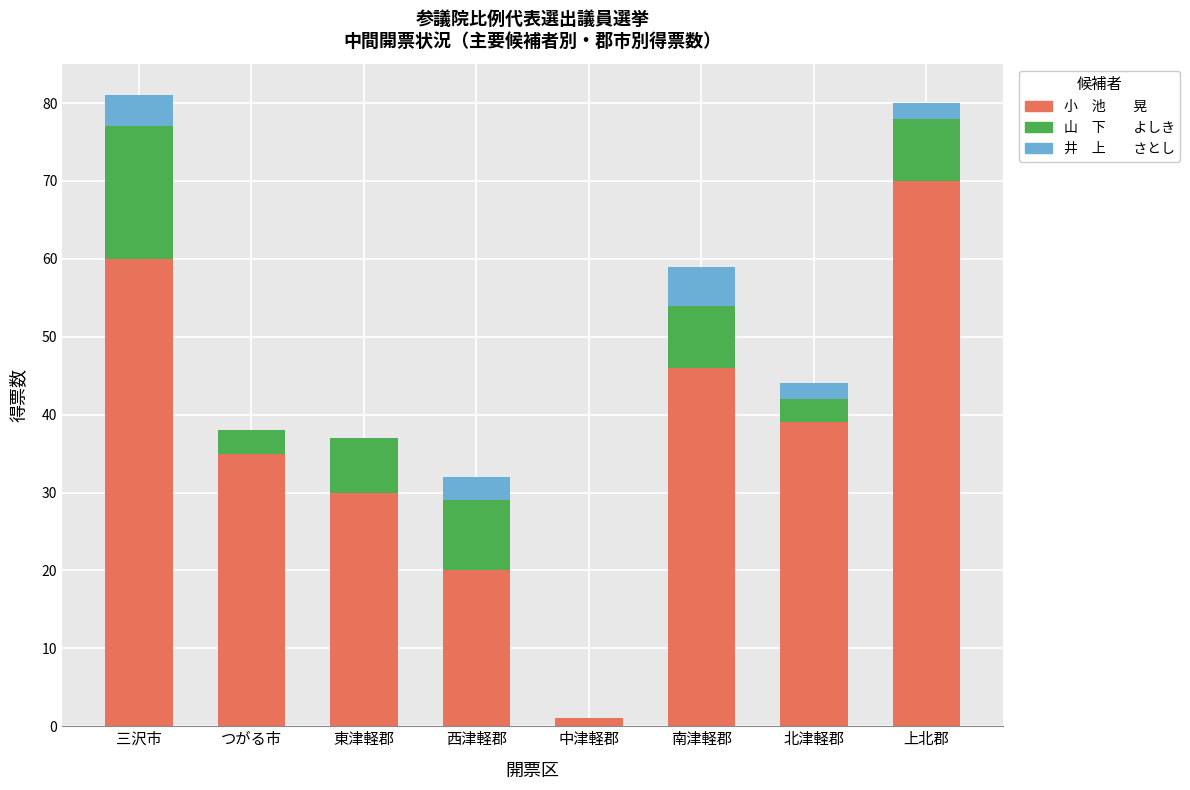

What is the total value across all series at 上北郡?

80